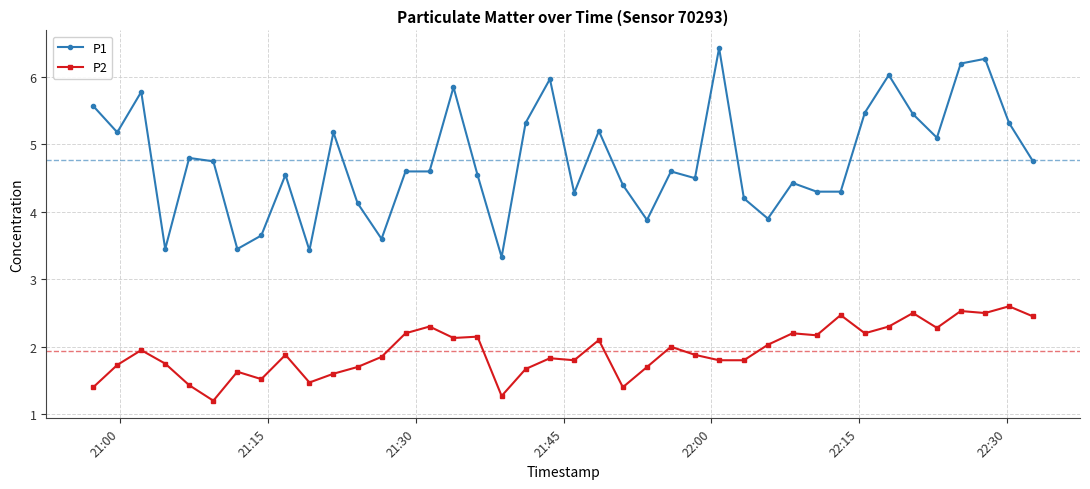

What is the value of the P2 point at the 9th from the left?

1.9